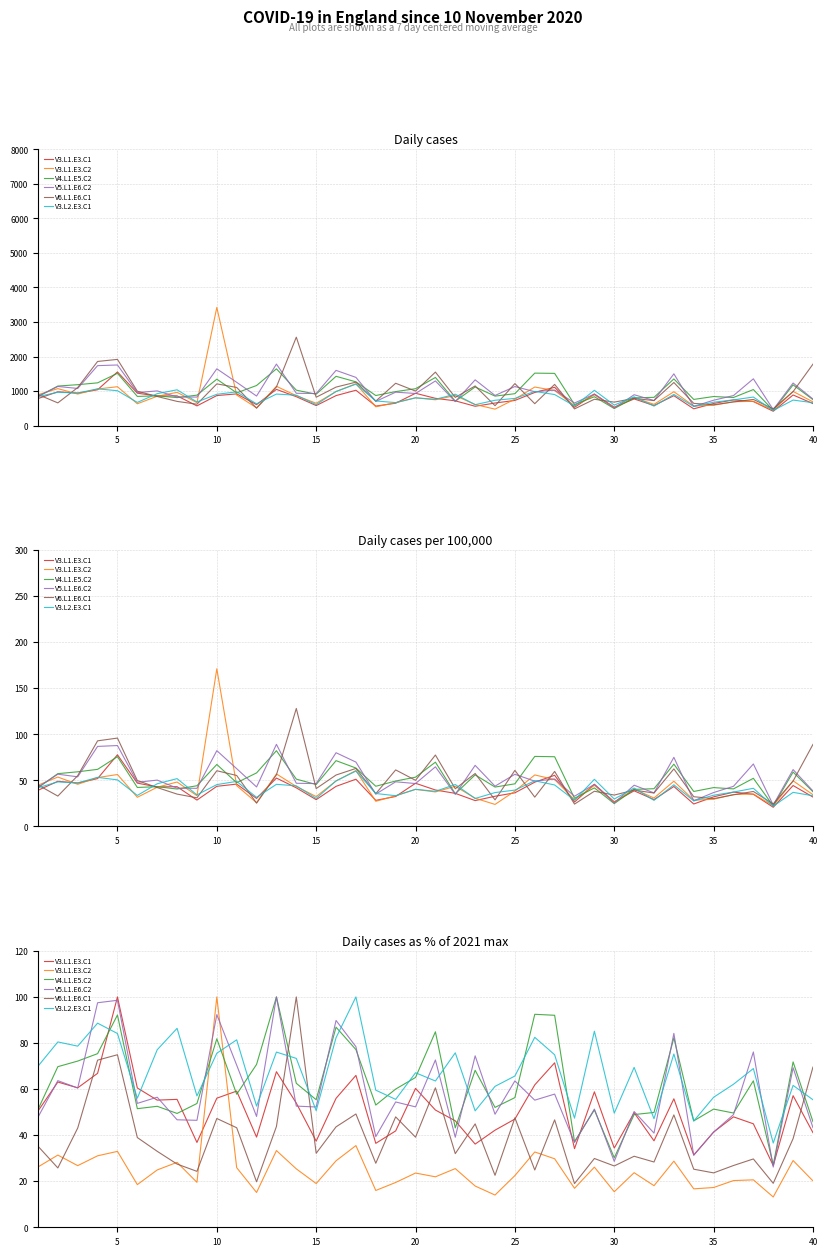

Between 30 and 5, which is larger?

5